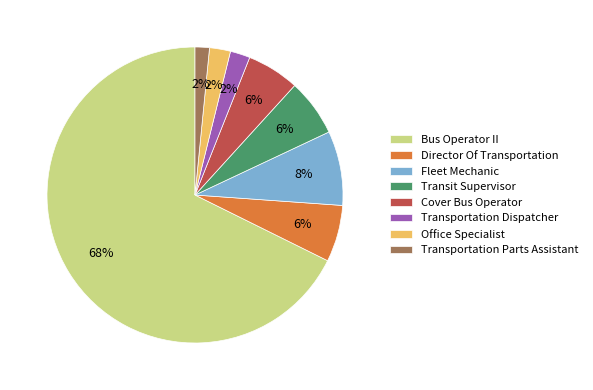

To the nearest percent, what is the difference between the Transit Supervisor and Transportation Dispatcher slice percentages?

4%